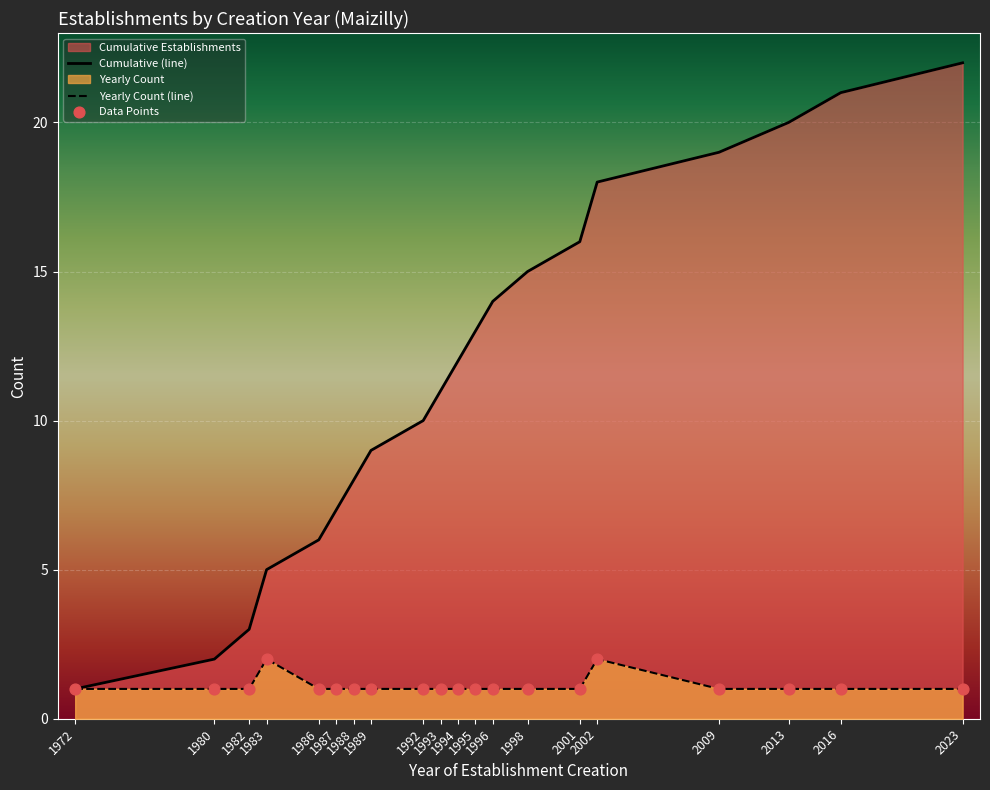

What is the greatest value displayed?

22